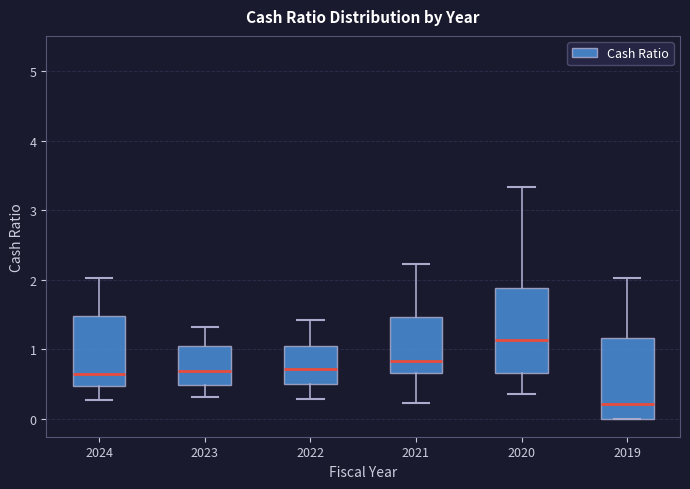

Which box has the lowest median line?

2019